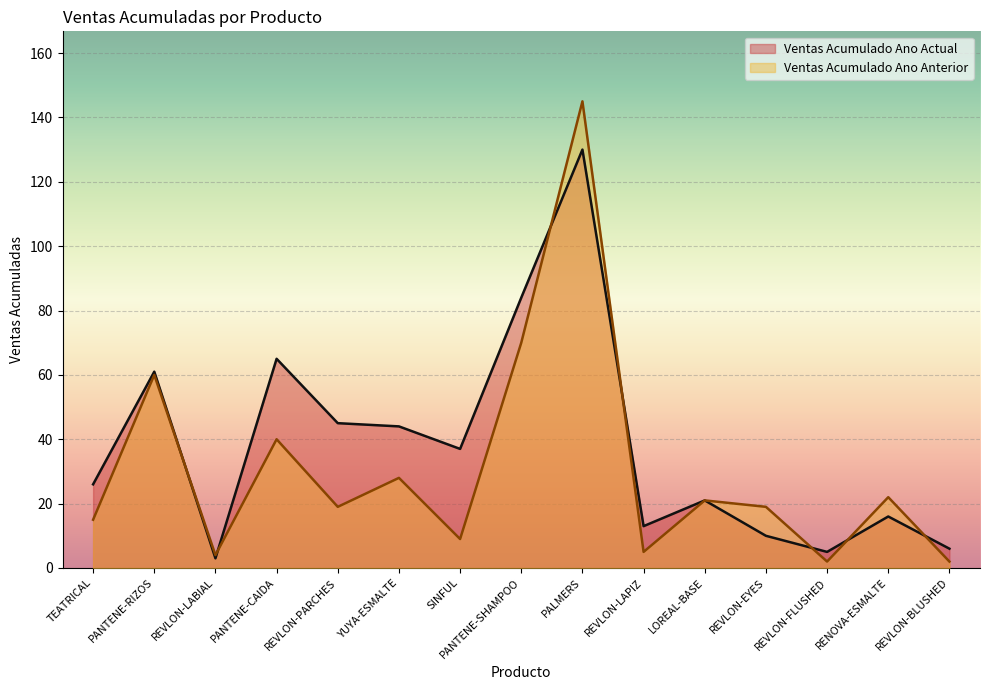

What is the difference between the maximum and minimum values in the Ventas Acumulado Ano Actual series?

127